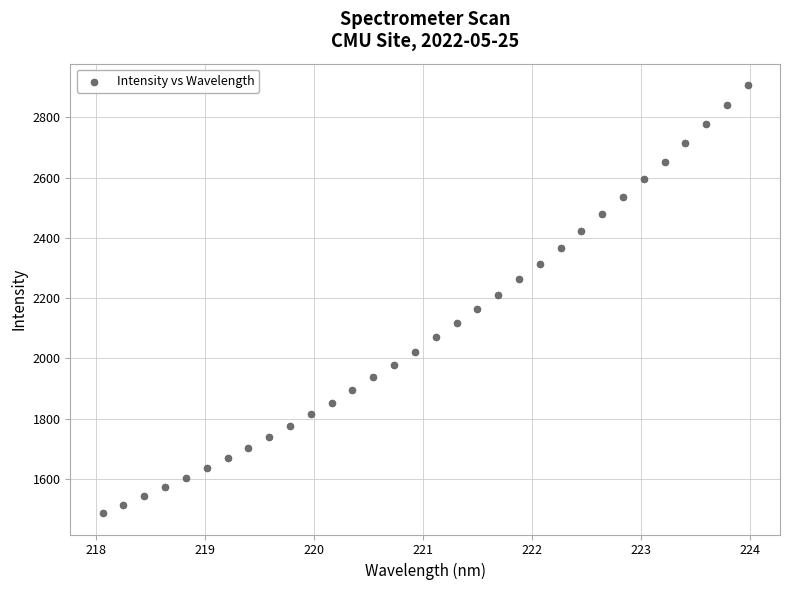

What is the range of X values (max minus min)?

5.9